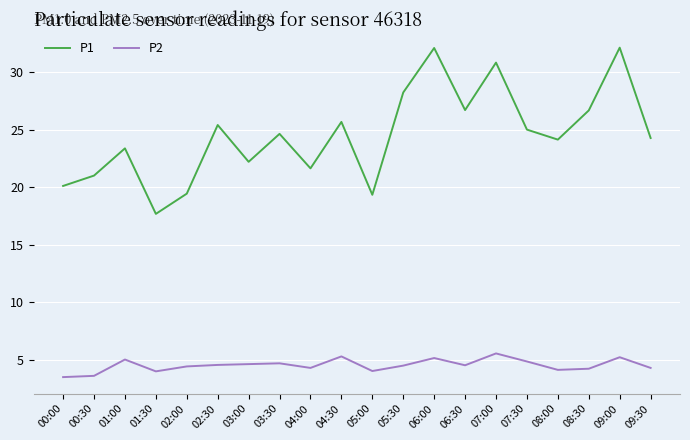

What is the spread (max minus min) of values at 06:30?

22.2